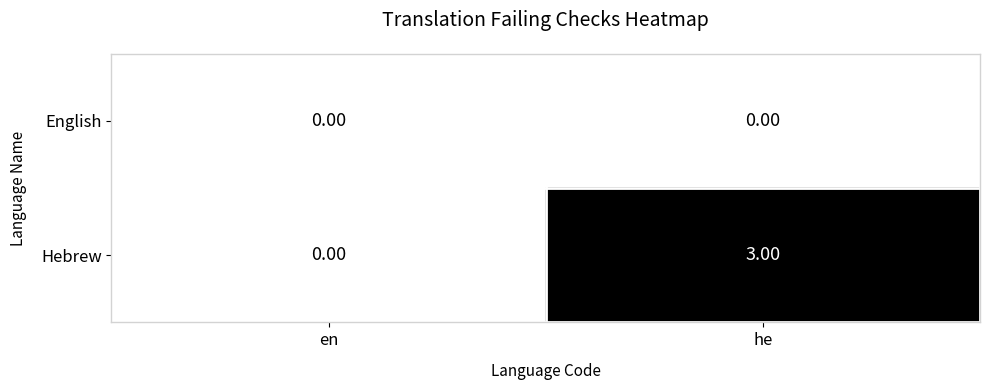

Rank the series by their average value, from highest to lowest.

Hebrew, English